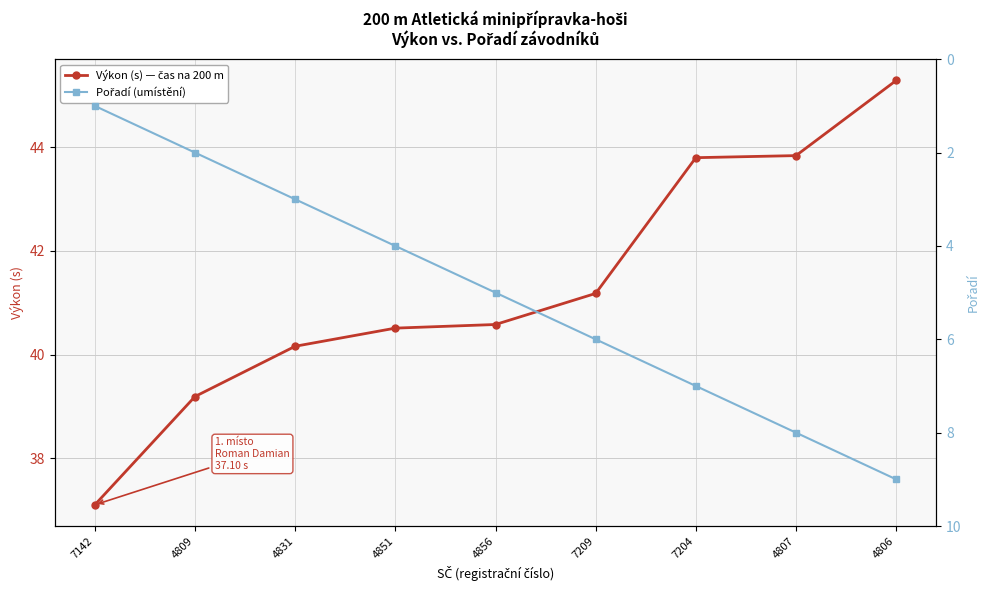

Is it true that Výkon (s) — čas na 200 m equals 43.8 at 7204?

True